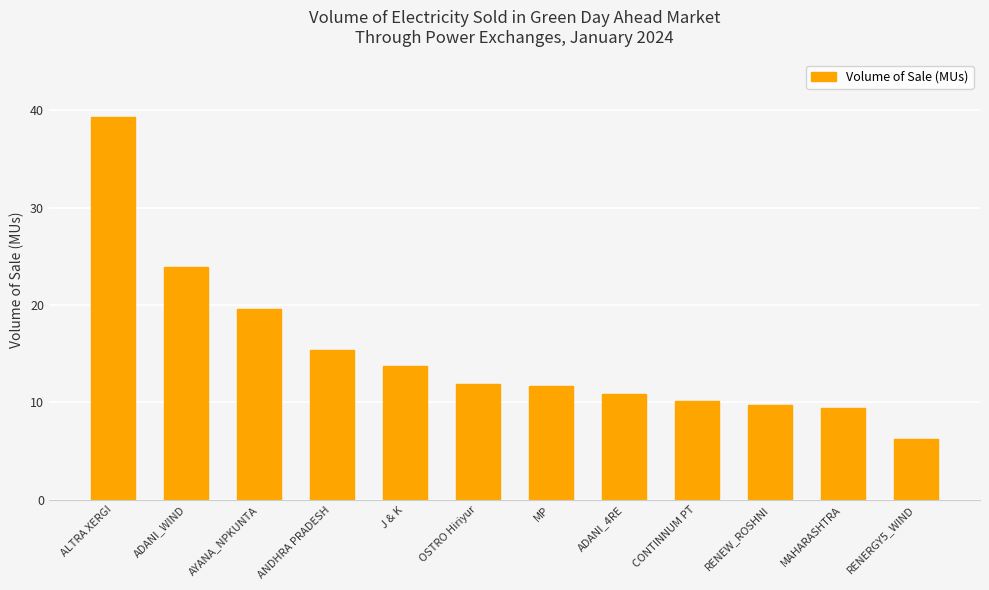

Approximately how many times larger is the value at ALTRA XERGI compared to OSTRO Hiriyur?

3.3